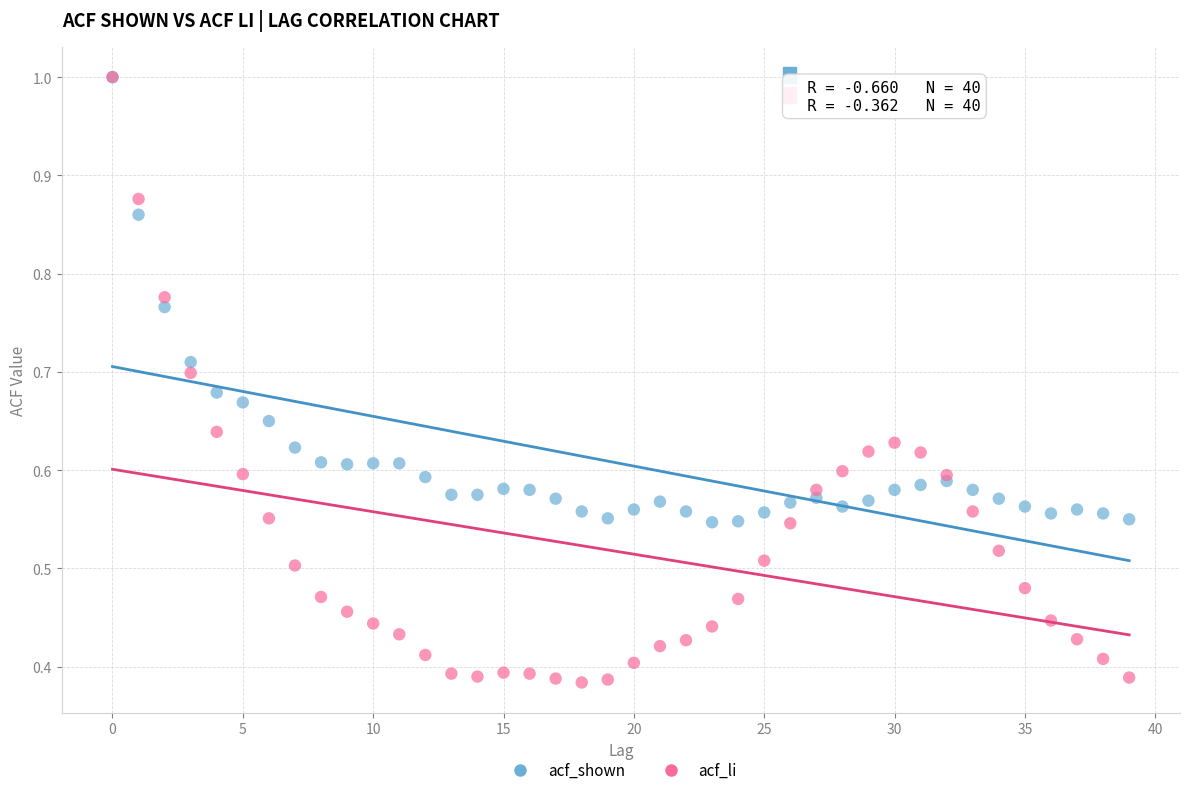

Which series reaches the minimum Y coordinate?

acf_li